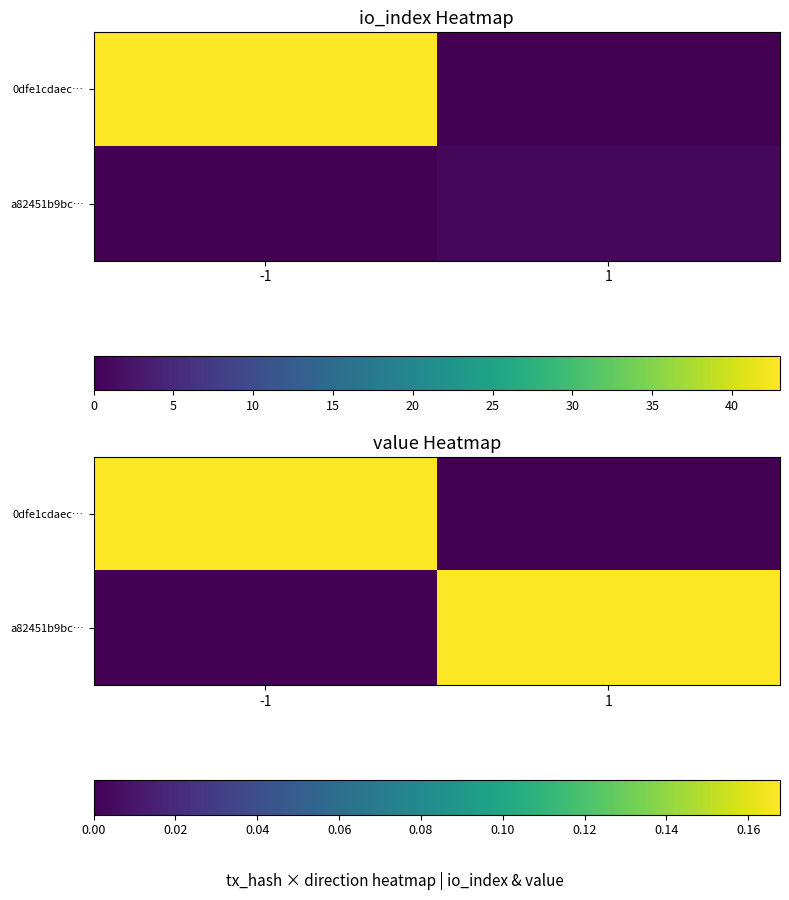

Rank the series at -1 from highest to lowest value.

0dfe1cdaec…, a82451b9bc…